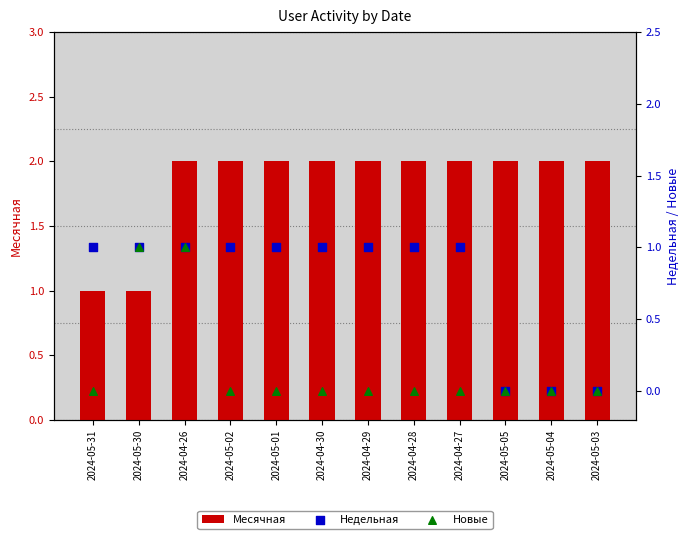

Is the value of Недельная at 2024-05-04 greater than the value of Новые at 2024-05-05?

No